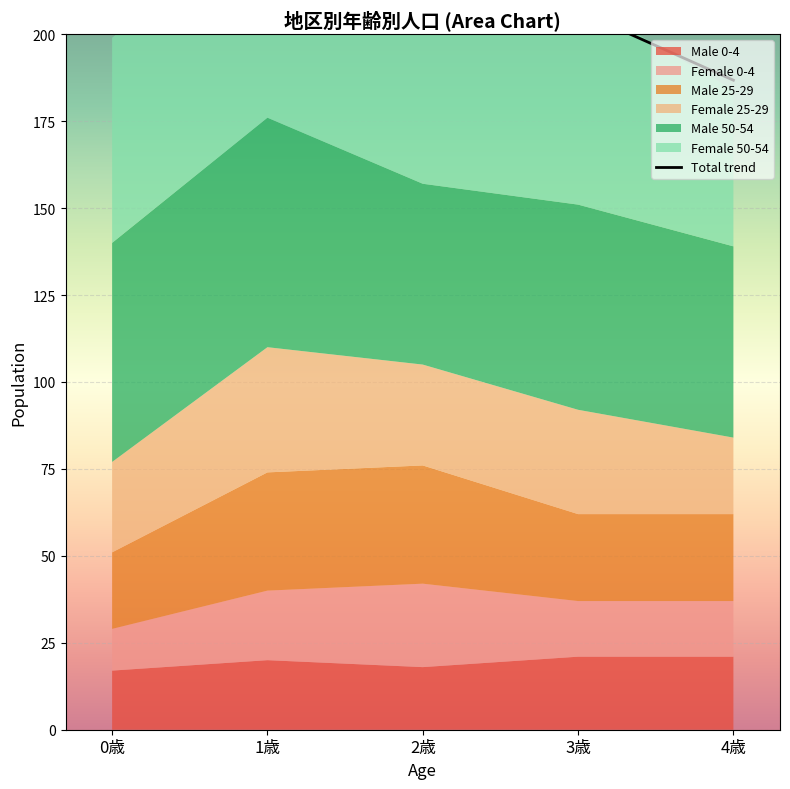

What is the change in value from 0歳 to 4歳?

-16.1